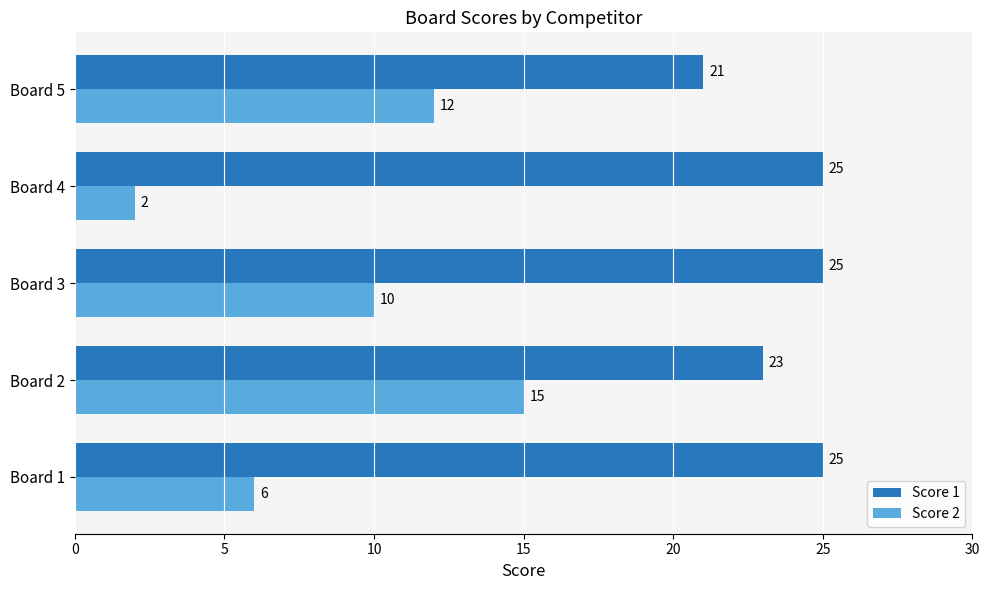

What is the difference between the maximum and minimum values in the Score 2 series?

13